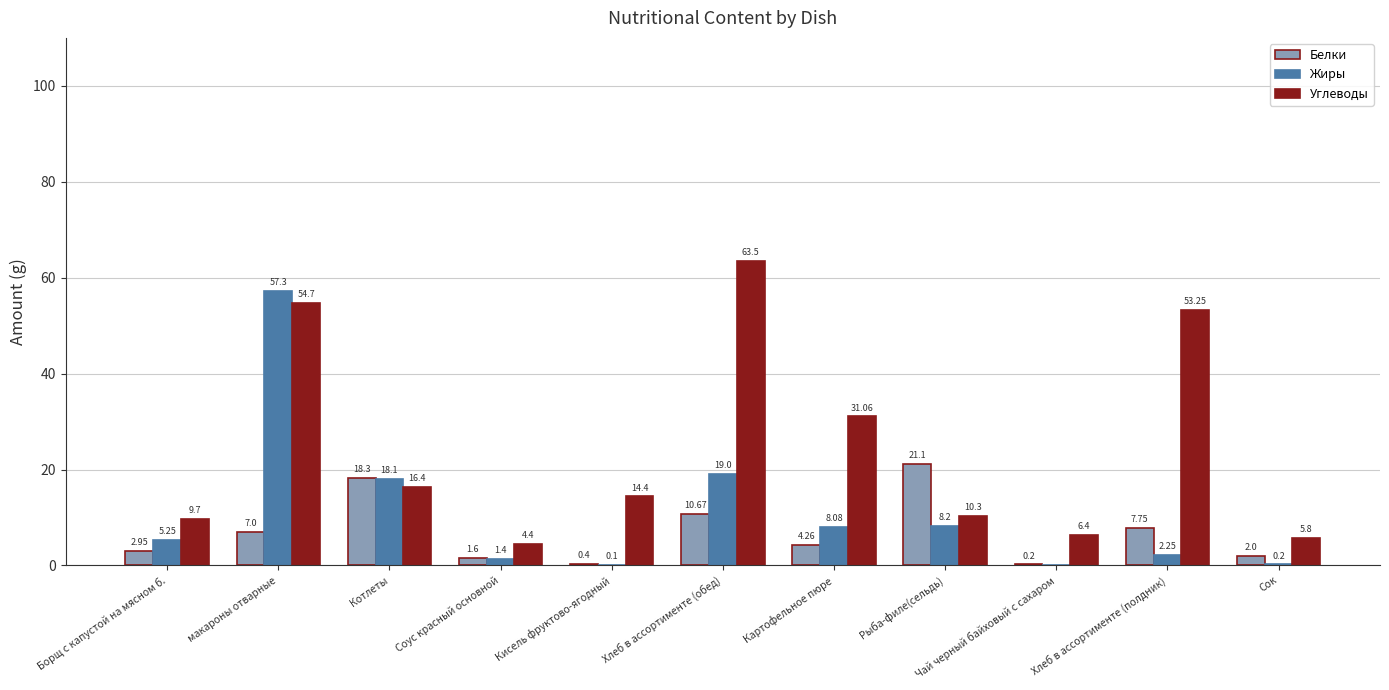

What is the sum of the Углеводы values at Рыба-филе(сельдь) and Котлеты?

26.7